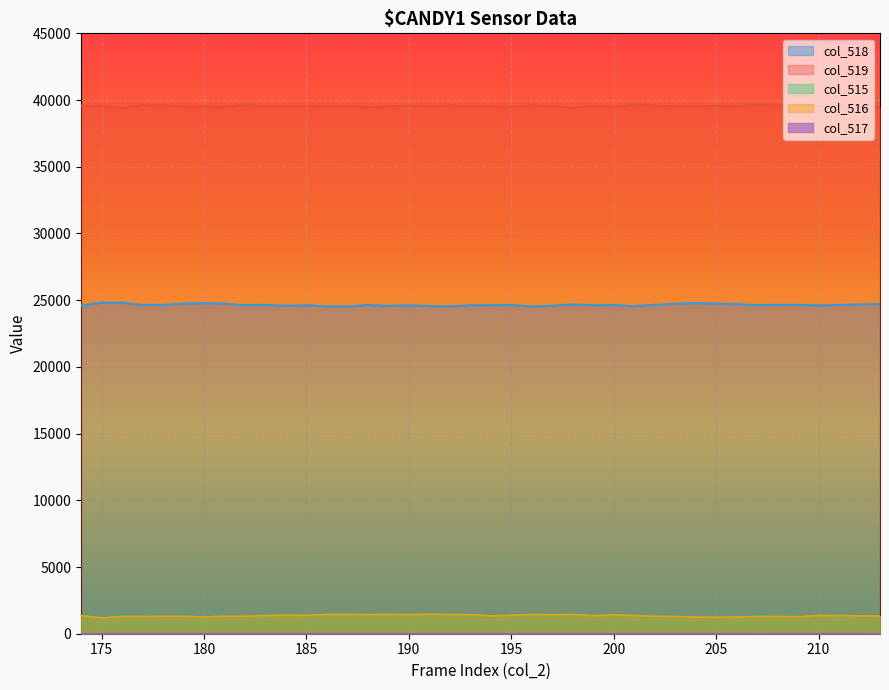

Reading left to right, list all the values displayed in this chart.

col_515: 174=1354	175=1188	176=1290	177=1293	178=1303	179=1303	180=1255	181=1306	182=1306	183=1360	184=1390	185=1380	186=1442	187=1444	188=1428	189=1450	190=1422	191=1465	192=1429	193=1421	194=1337	195=1382	196=1433	197=1418	198=1439	199=1355	200=1405	201=1361	202=1308	203=1285	204=1243	205=1224	206=1248	207=1285	208=1301	209=1271	210=1369	213=1327
col_516: 174=1353	175=1188	176=1290	177=1293	178=1303	179=1303	180=1255	181=1305	182=1306	183=1360	184=1389	185=1378	186=1442	187=1444	188=1427	189=1449	190=1421	191=1465	192=1429	193=1420	194=1337	195=1381	196=1433	197=1418	198=1439	199=1355	200=1405	201=1361	202=1308	203=1284	204=1243	205=1224	206=1247	207=1283	208=1300	209=1271	210=1369	213=1325
col_517: 174=1	175=0	176=0	177=0	178=0	179=0	180=0	181=1	182=0	183=0	184=1	185=2	186=0	187=0	188=1	189=1	190=0	191=0	192=1	193=1	194=0	195=1	196=0	197=1	198=0	199=0	200=0	201=0	202=0	203=1	204=0	205=0	206=1	207=2	208=1	209=0	210=0	213=2
col_518: 174=24599	175=24812	176=24814	177=24645	178=24650	179=24738	180=24774	181=24739	182=24630	183=24642	184=24581	185=24616	186=24537	187=24527	188=24645	189=24569	190=24614	191=24555	192=24533	193=24619	194=24624	195=24636	196=24525	197=24583	198=24674	199=24619	200=24636	201=24545	202=24656	203=24728	204=24780	205=24743	206=24704	207=24628	208=24646	209=24646	210=24606	213=24714
col_519: 174=39582	175=39535	176=39431	177=39597	178=39582	179=39494	180=39506	181=39490	182=39599	183=39533	184=39564	185=39539	186=39556	187=39564	188=39462	189=39516	190=39584	191=39515	192=39581	193=39529	194=39529	195=39481	196=39577	197=39547	198=39422	199=39561	200=39481	201=39629	202=39571	203=39522	204=39531	205=39544	206=39546	207=39606	208=39618	209=39618	210=39560	213=39494